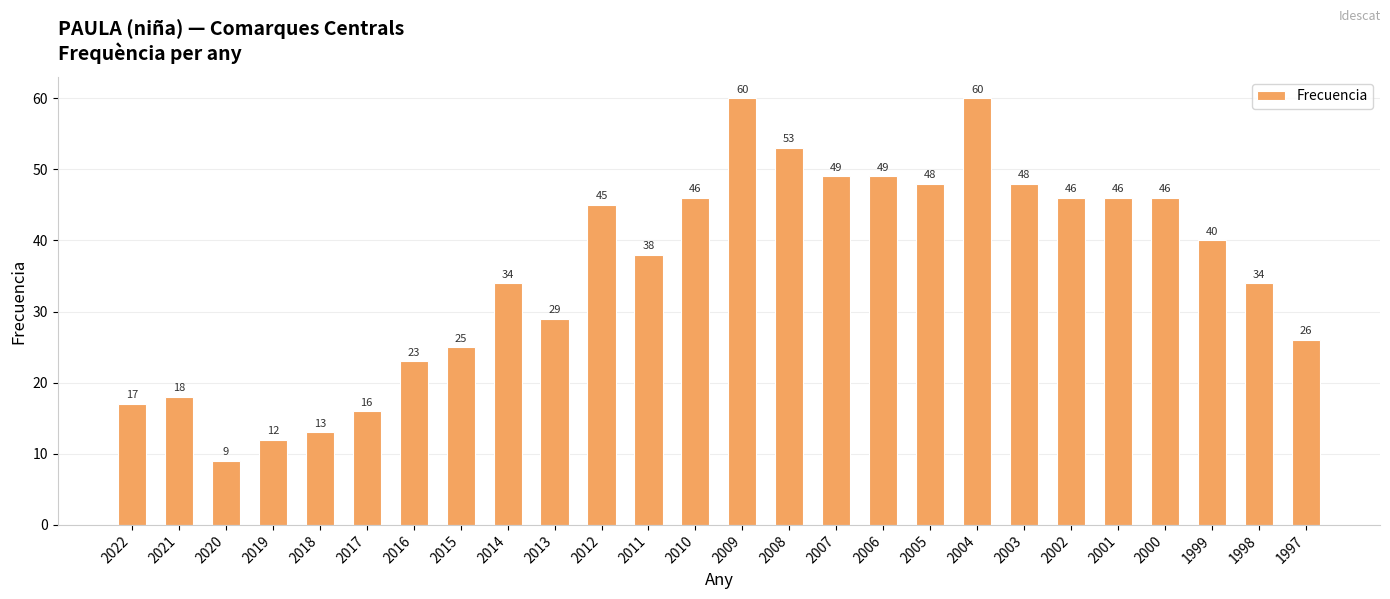

Reading left to right, transcribe all the data shown in this chart.

2022=17	2021=18	2020=9	2019=12	2018=13	2017=16	2016=23	2015=25	2014=34	2013=29	2012=45	2011=38	2010=46	2009=60	2008=53	2007=49	2006=49	2005=48	2004=60	2003=48	2002=46	2001=46	2000=46	1999=40	1998=34	1997=26